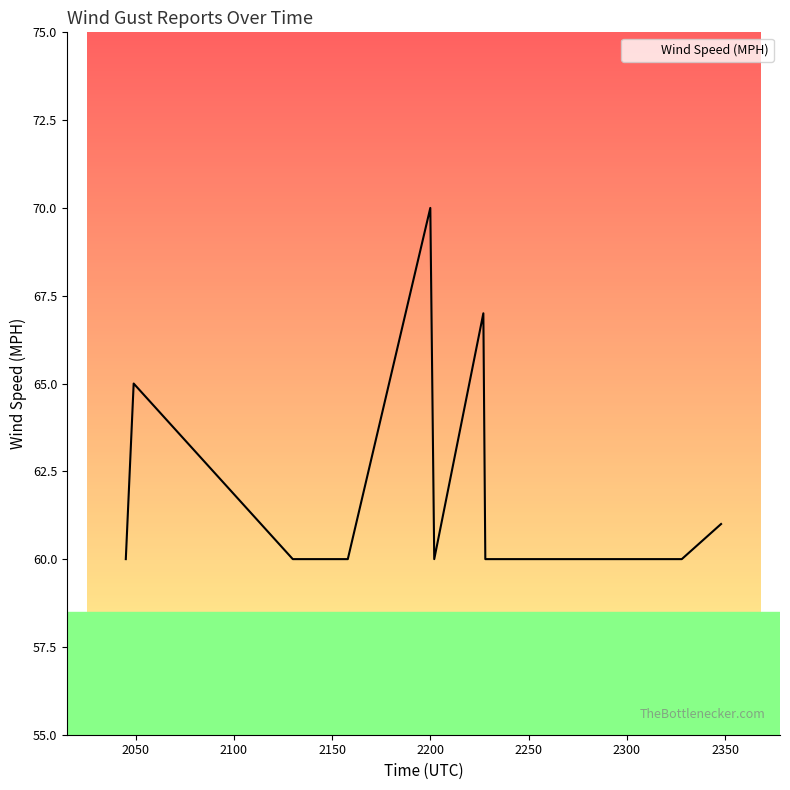

What is the greatest value displayed?

70